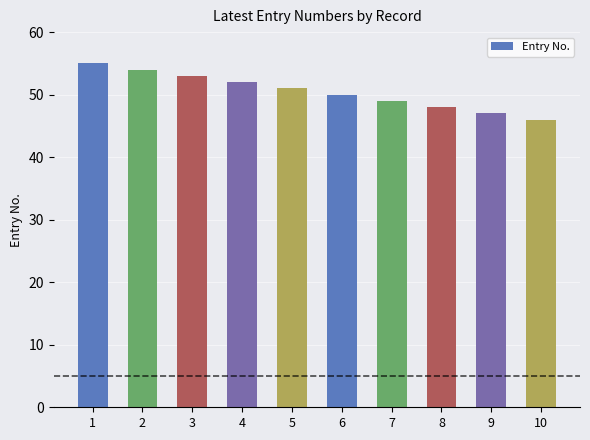

Which label corresponds to the smallest value in the chart?

10